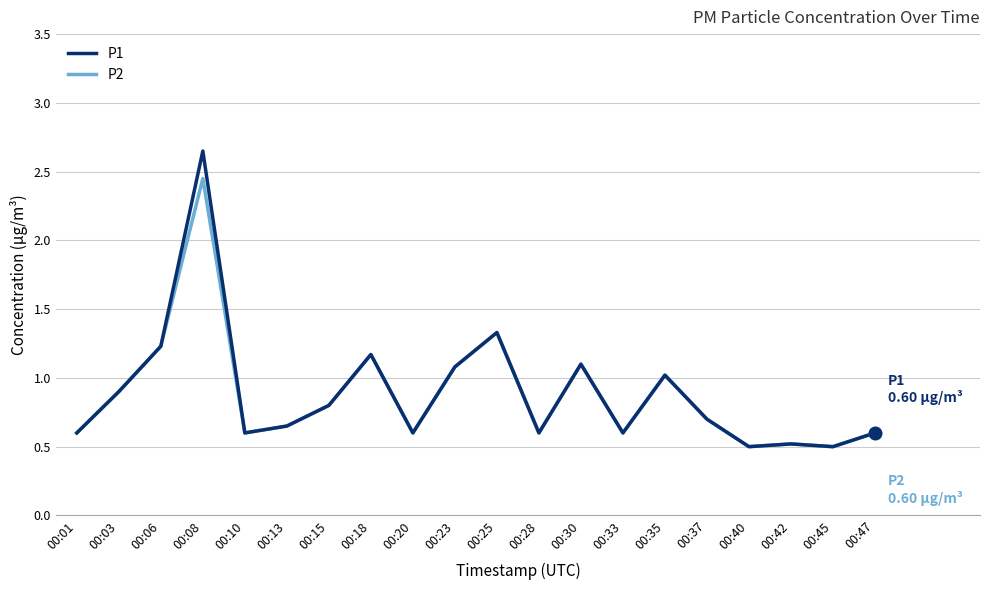

Which series has the widest spread of values?

P1